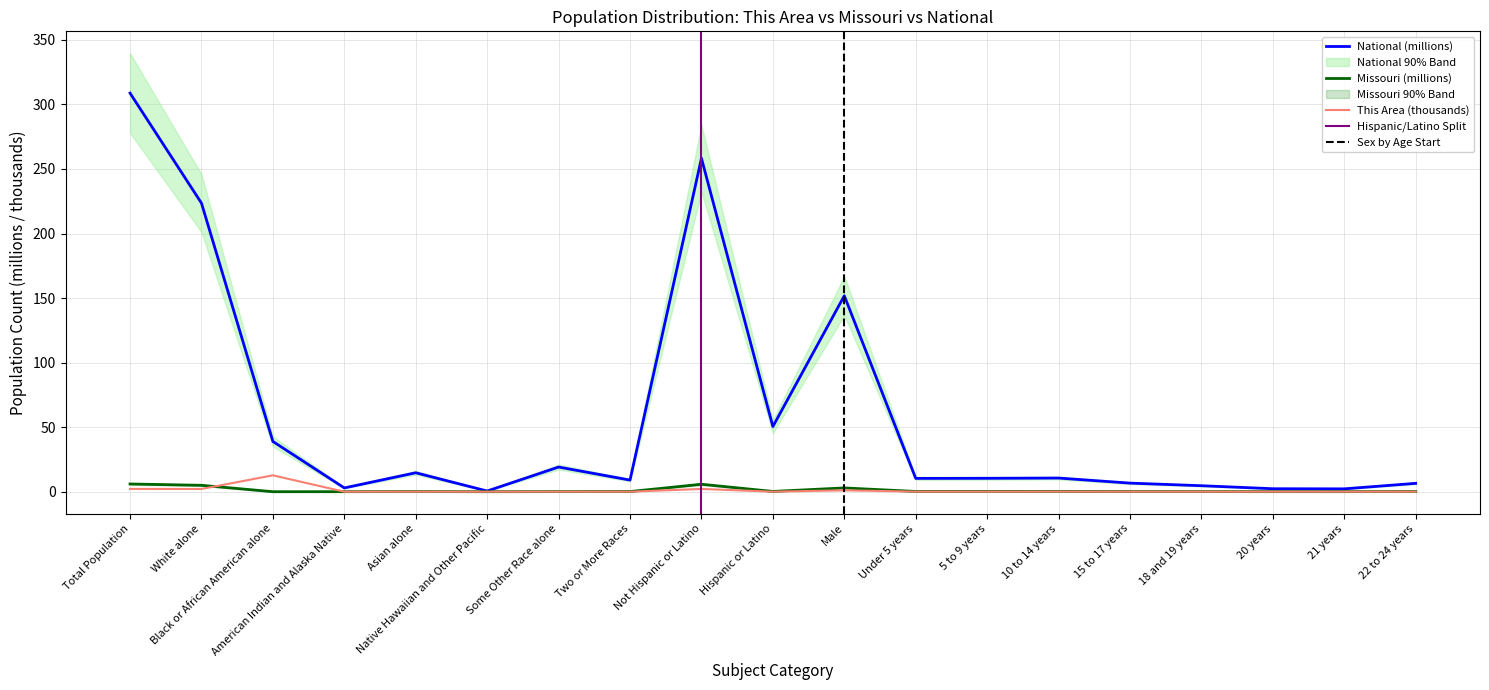

How many values in This Area are above zero?

18